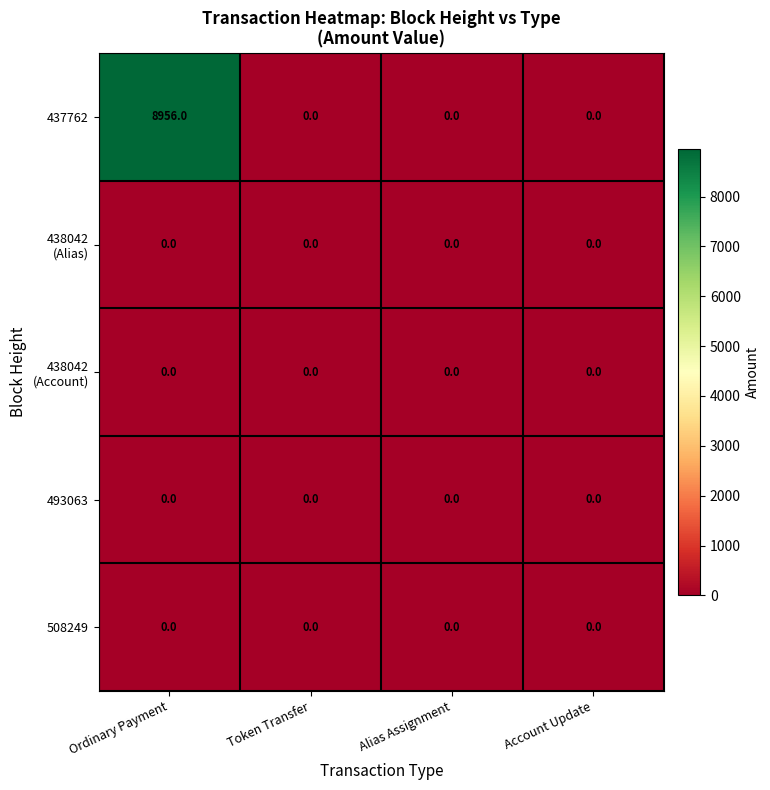

Which category has the highest value across all series?

Ordinary Payment